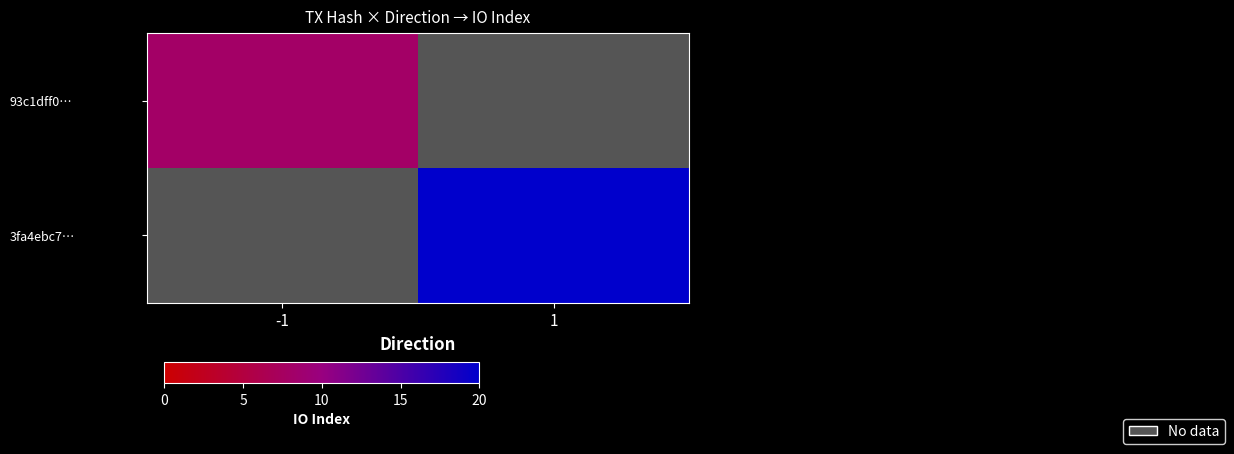

Between 1 and -1, which is larger?

-1